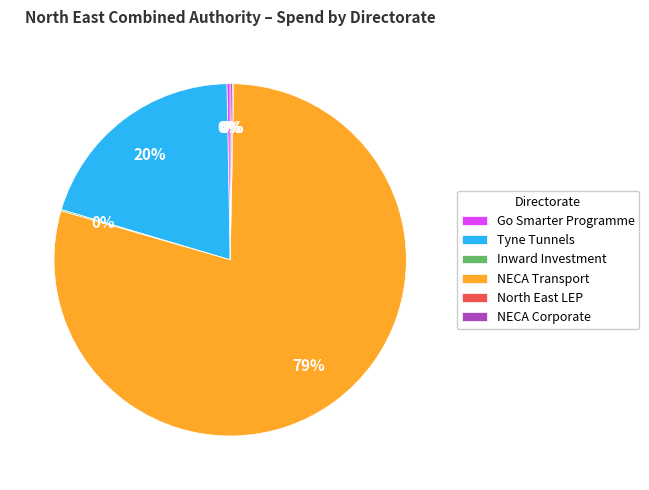

To the nearest percent, what is the average slice percentage?

17%